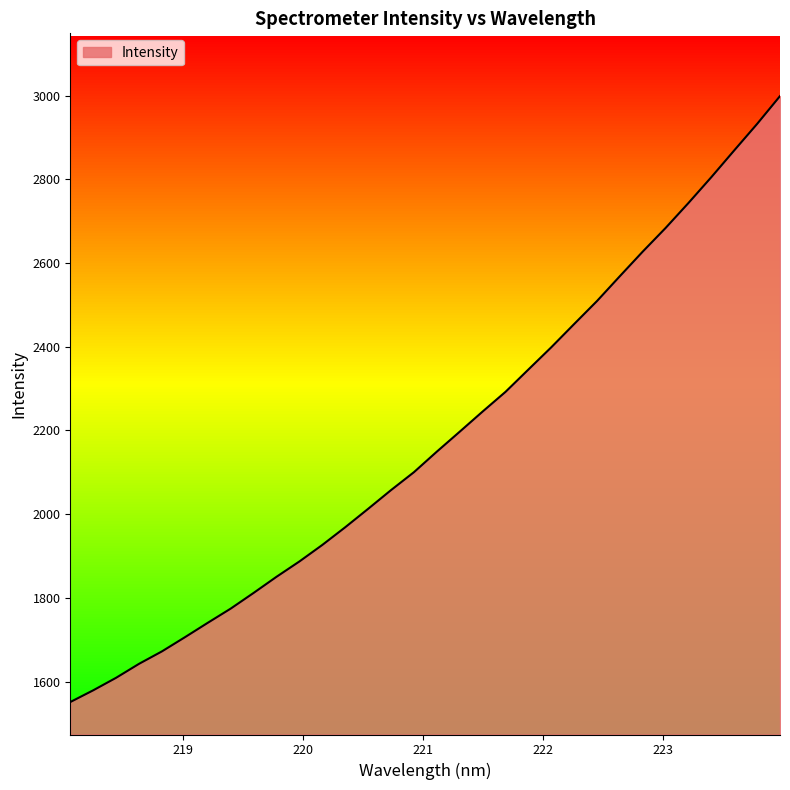

What is the smallest value displayed?

1551.2